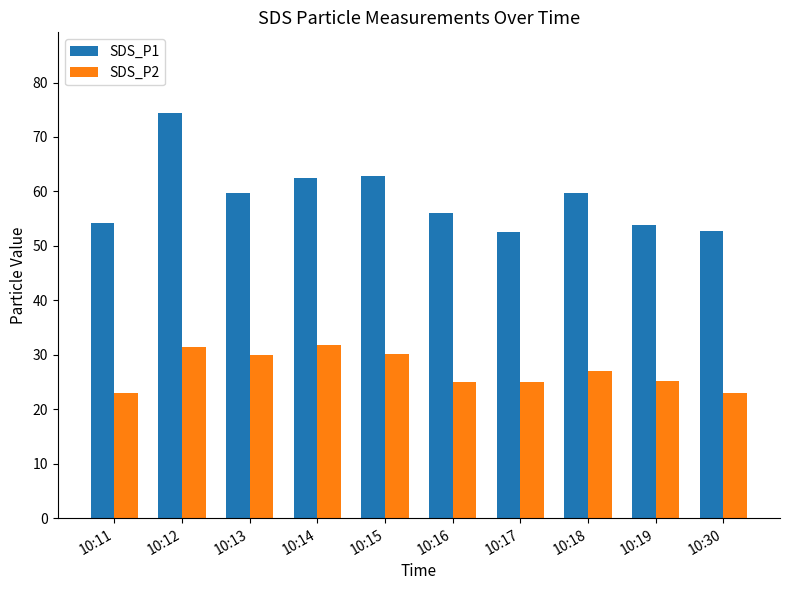

How many bars are there in each group?

2